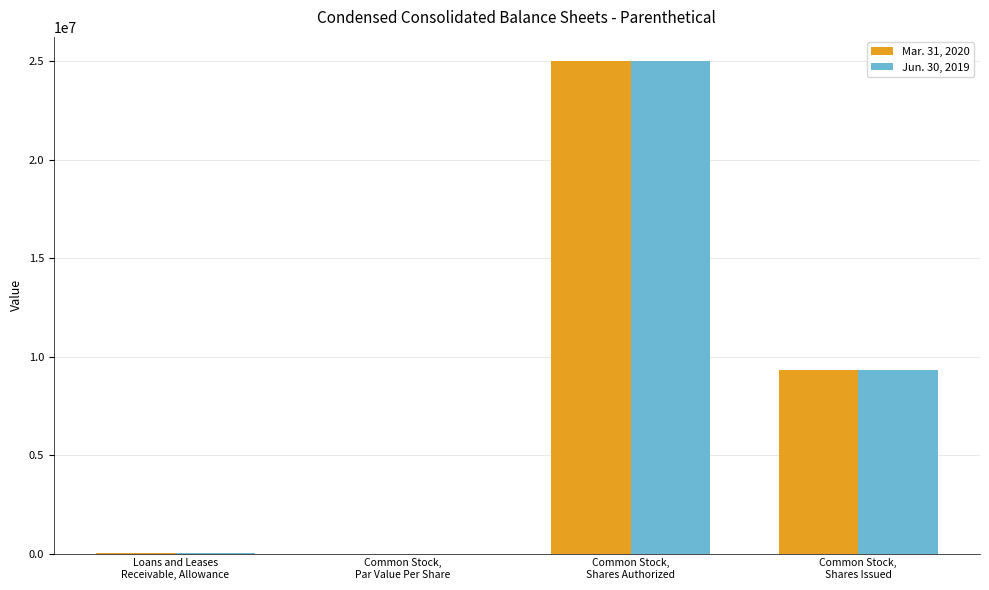

True or false: Mar. 31, 2020 has a value of 9346239.0 at Common Stock,
Shares Issued.

True